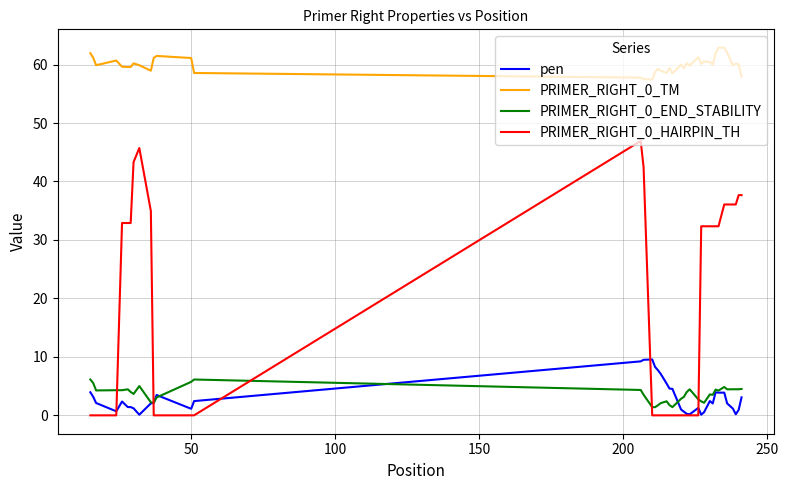

Which series has the largest range (max minus min)?

PRIMER_RIGHT_0_HAIRPIN_TH